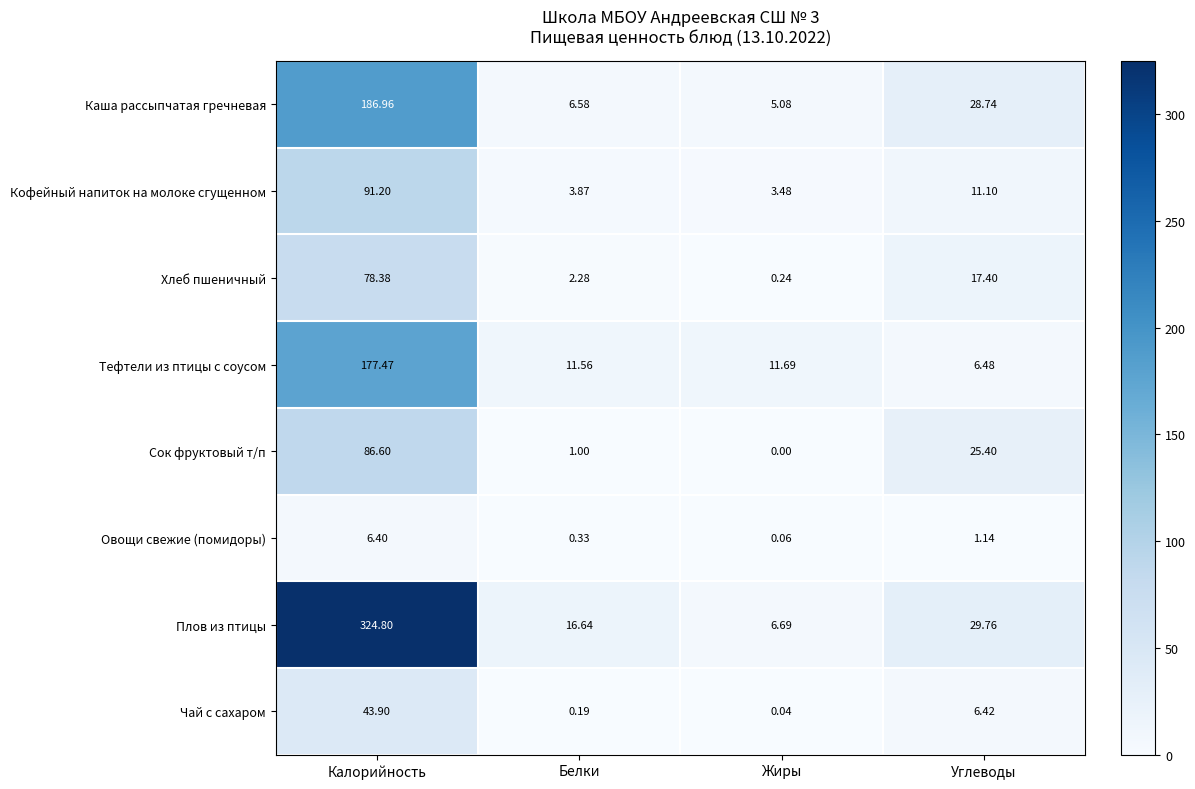

At which label does Каша рассыпчатая гречневая first exceed 28?

Калорийность